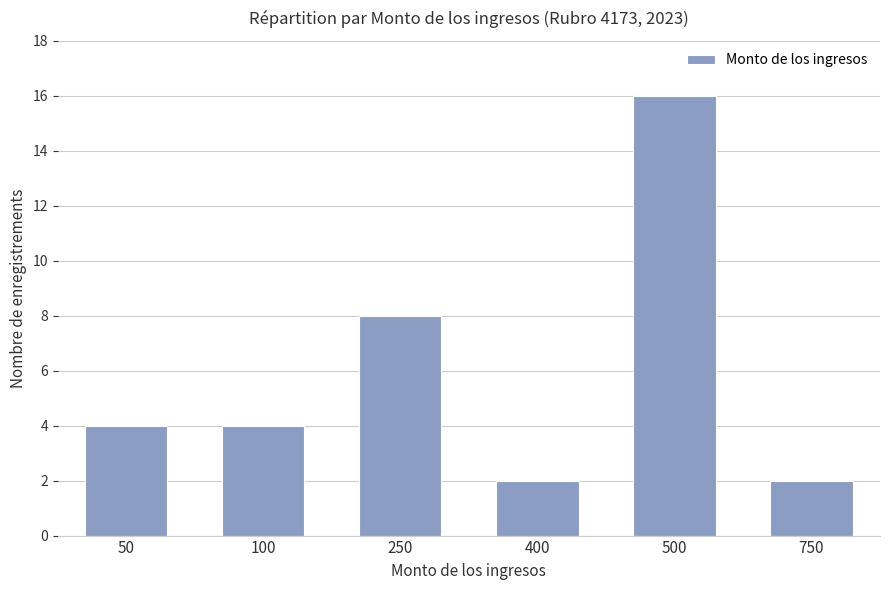

How many data points does each series have?

6